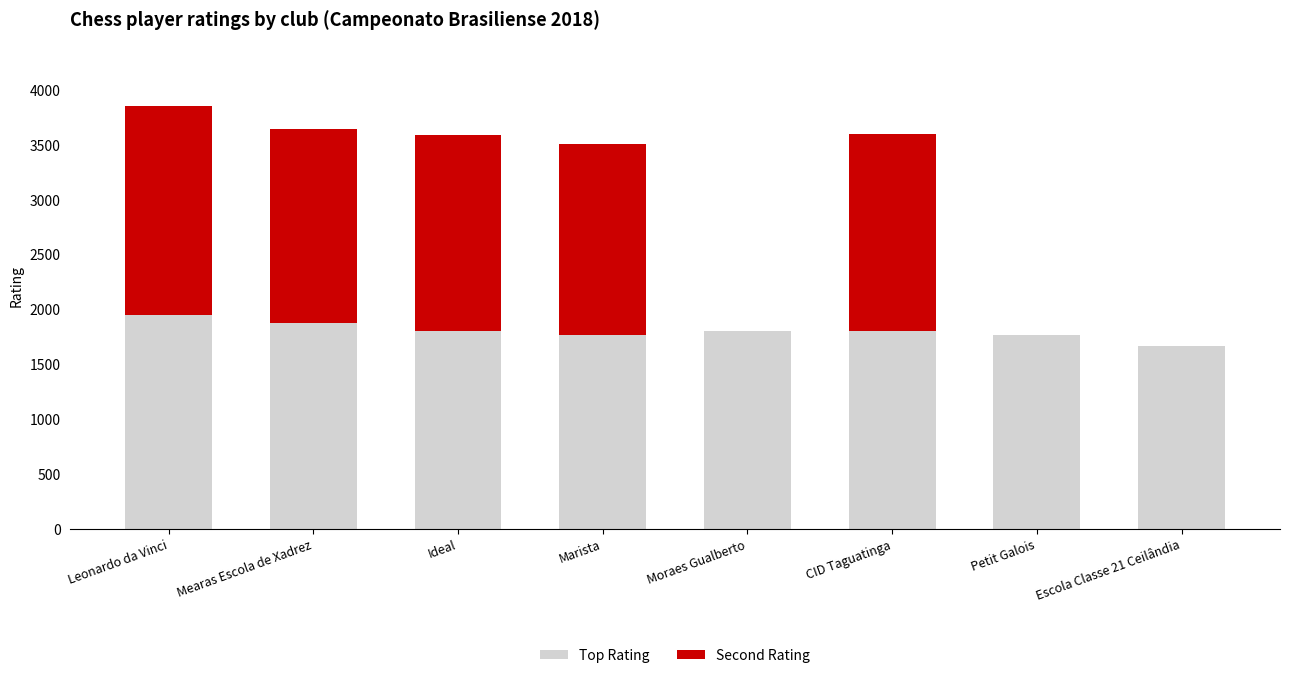

What is the highest value of the Top Rating series?

1945